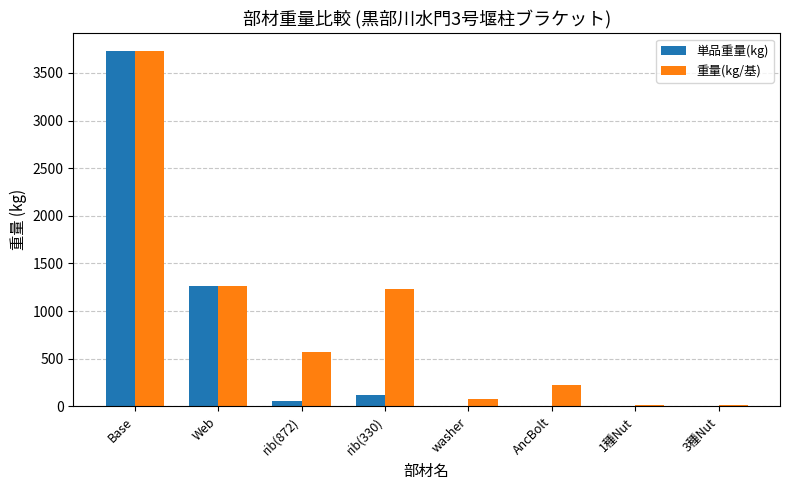

Which series has the largest total across all categories?

重量(kg/基)